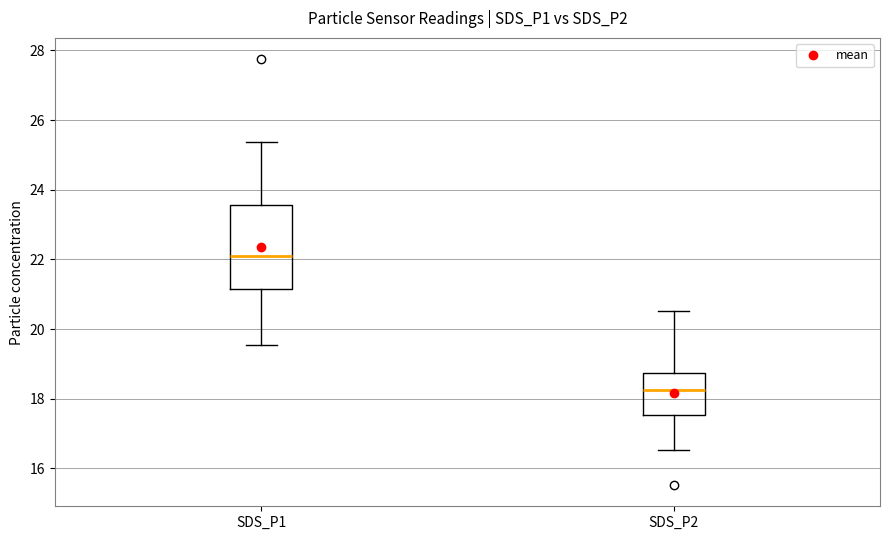

Where does the lower whisker of the box for SDS_P2 end on the y-axis? The values are not printed on the chart, so give them approximately, as read against the axis.

16.6